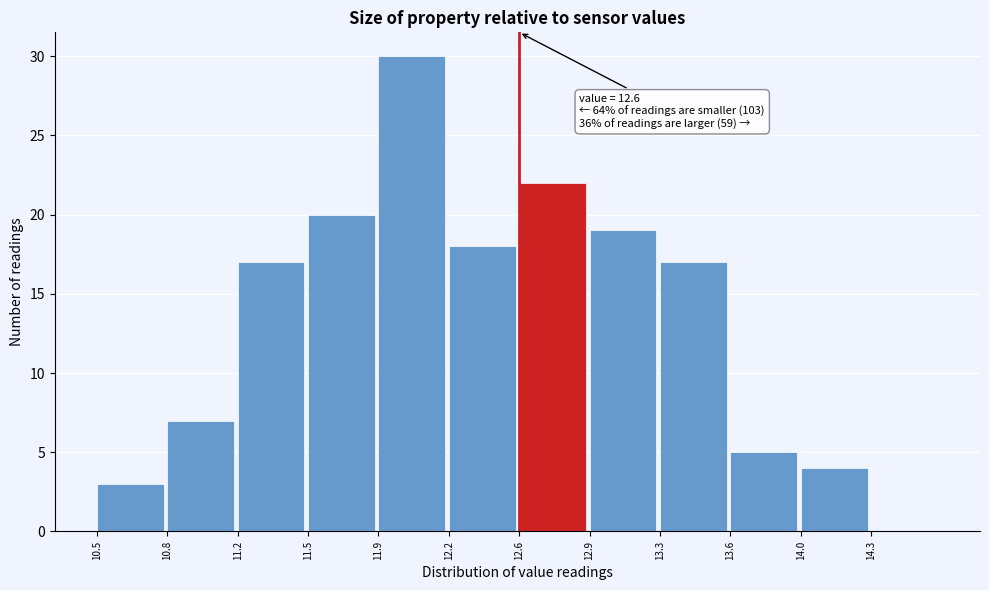

Reading left to right, list all the values displayed in this chart.

10.5=3	10.8=7	11.2=17	11.5=20	11.9=30	12.2=18	12.6=22	12.9=19	13.3=17	13.6=5	14.0=4	14.3=0